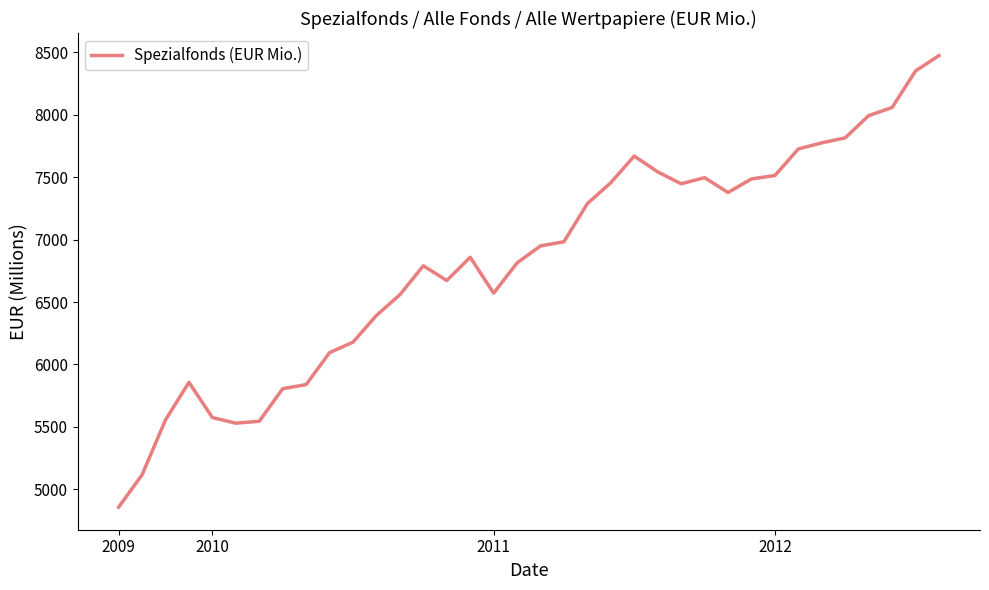

Does the chart display data point markers on the line(s)?

No